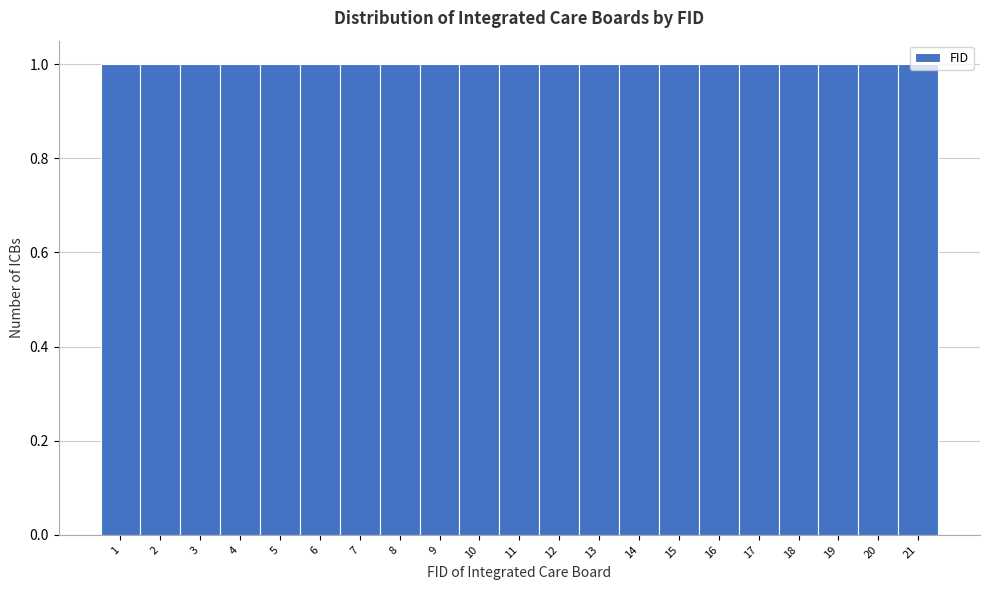

Reading left to right, list every bar in this chart as the range it spans on the x-axis followed by its height. The values are not printed on the chart, so give them approximately, as read against the axis.

0.5 to 1.5: 1
1.5 to 2.5: 1
2.5 to 3.5: 1
3.5 to 4.5: 1
4.5 to 5.5: 1
5.5 to 6.5: 1
6.5 to 7.5: 1
7.5 to 8.5: 1
8.5 to 9.5: 1
9.5 to 10.5: 1
10.5 to 11.5: 1
11.5 to 12.5: 1
12.5 to 13.5: 1
13.5 to 14.5: 1
14.5 to 15.5: 1
15.5 to 16.5: 1
16.5 to 17.5: 1
17.5 to 18.5: 1
18.5 to 19.5: 1
19.5 to 20.5: 1
20.5 to 21.5: 1